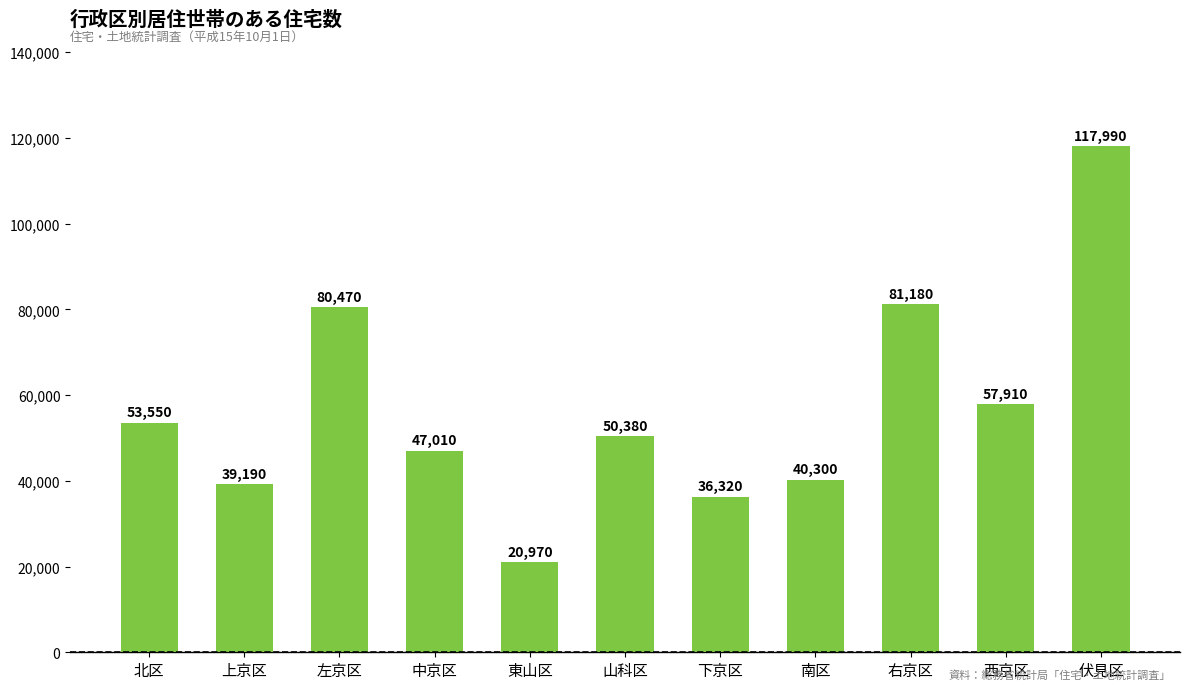

What is the maximum value shown in the chart?

117990